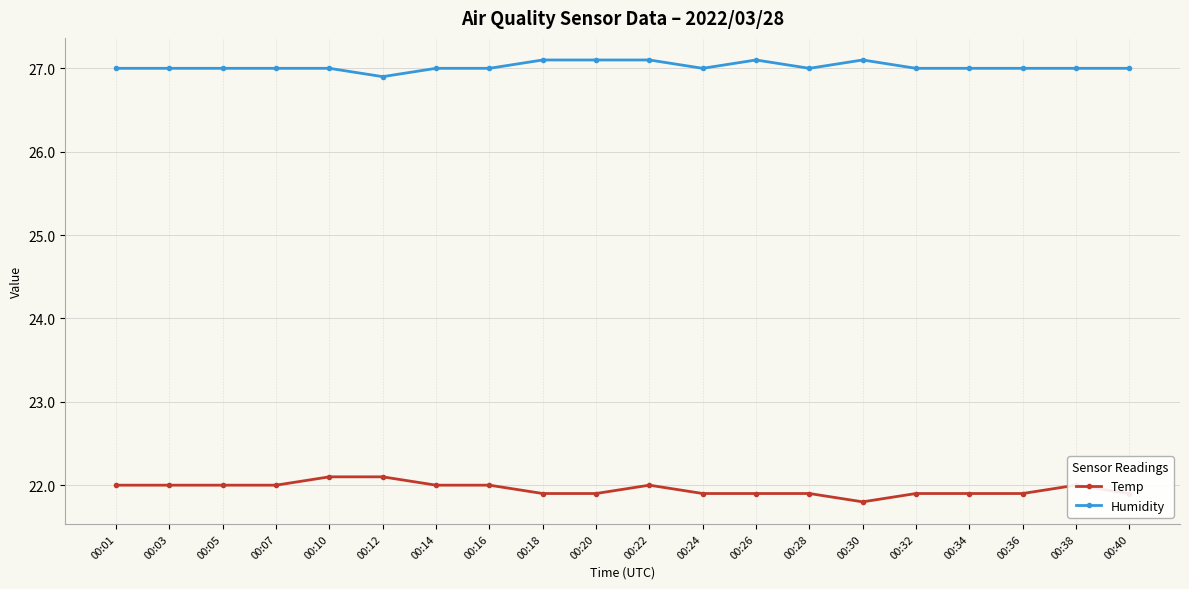

What is the spread (max minus min) of values at 00:36?

5.1